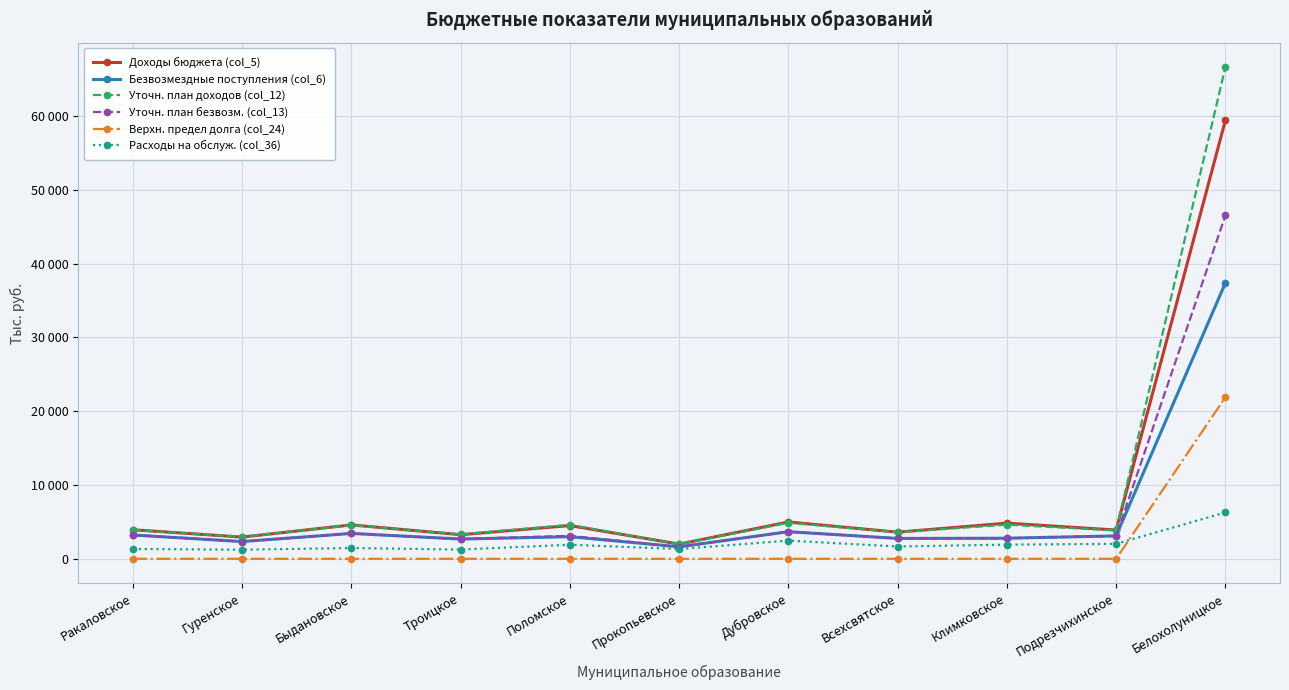

Which category has the highest value across all series?

Белохолуницкое